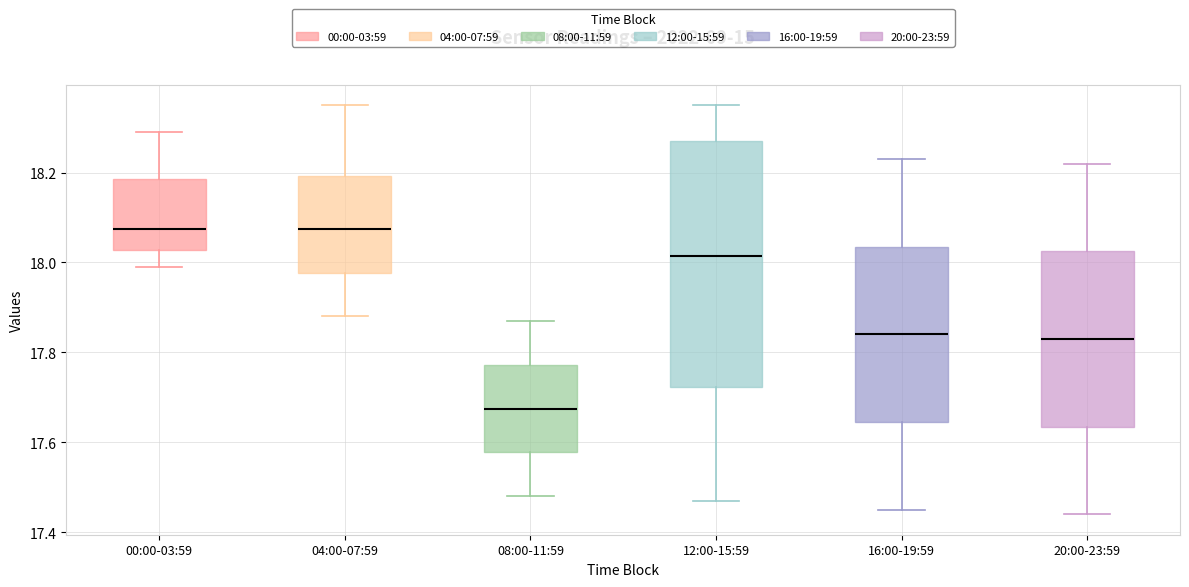

Reading left to right, transcribe this box plot: for each box, give where its median line is, the range the box spans, and where its two whiskers end, as read against the y-axis. The values are not printed on the chart, so give them approximately, as read against the axis.

00:00-03:59: median 18.08, box 18.02 to 18.18, whiskers 18.00 to 18.30
04:00-07:59: median 18.08, box 17.98 to 18.20, whiskers 17.88 to 18.36
08:00-11:59: median 17.68, box 17.58 to 17.78, whiskers 17.48 to 17.88
12:00-15:59: median 18.02, box 17.72 to 18.28, whiskers 17.48 to 18.36
16:00-19:59: median 17.84, box 17.64 to 18.04, whiskers 17.46 to 18.24
20:00-23:59: median 17.84, box 17.64 to 18.02, whiskers 17.44 to 18.22